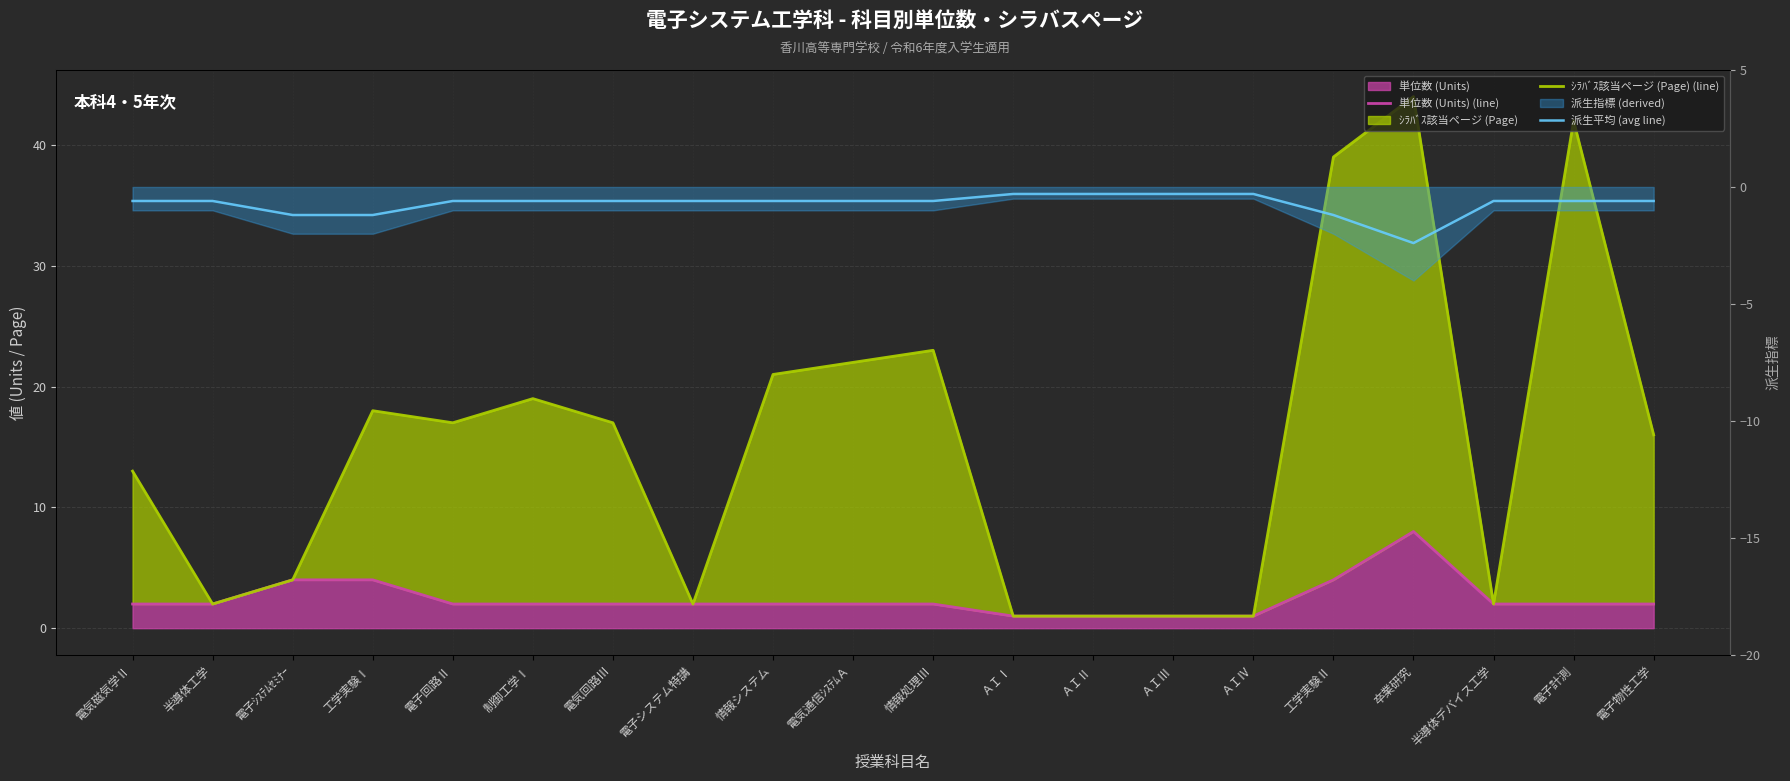

True or false: 単位数 (Units) (line) and ｼﾗﾊﾞｽ該当ページ (Page) (line) cross at least once.

False